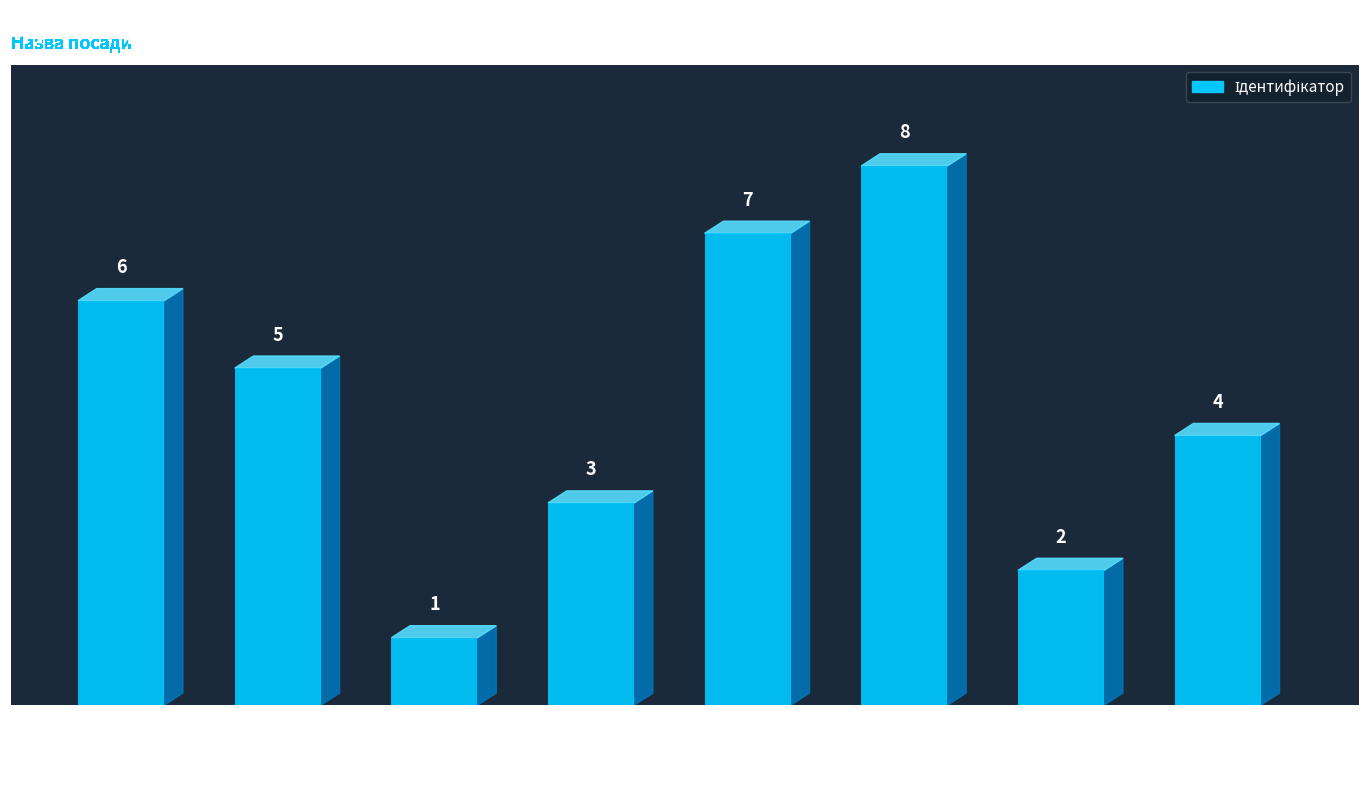

At which label is the value closest to 4?

Ректор